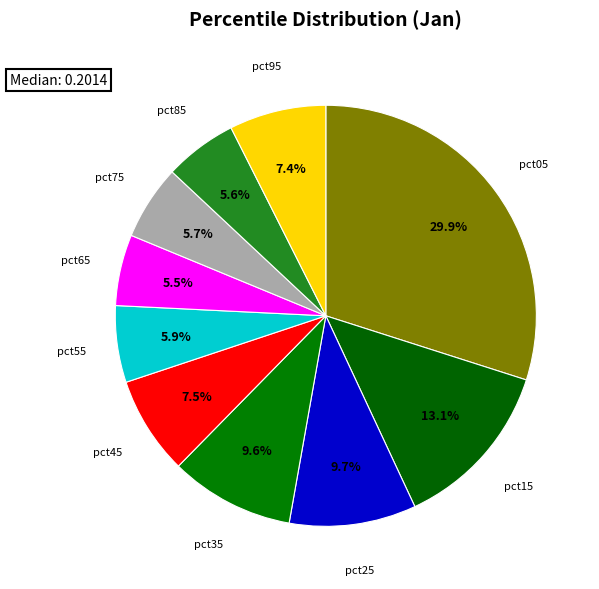

Does any single category account for the majority?

No